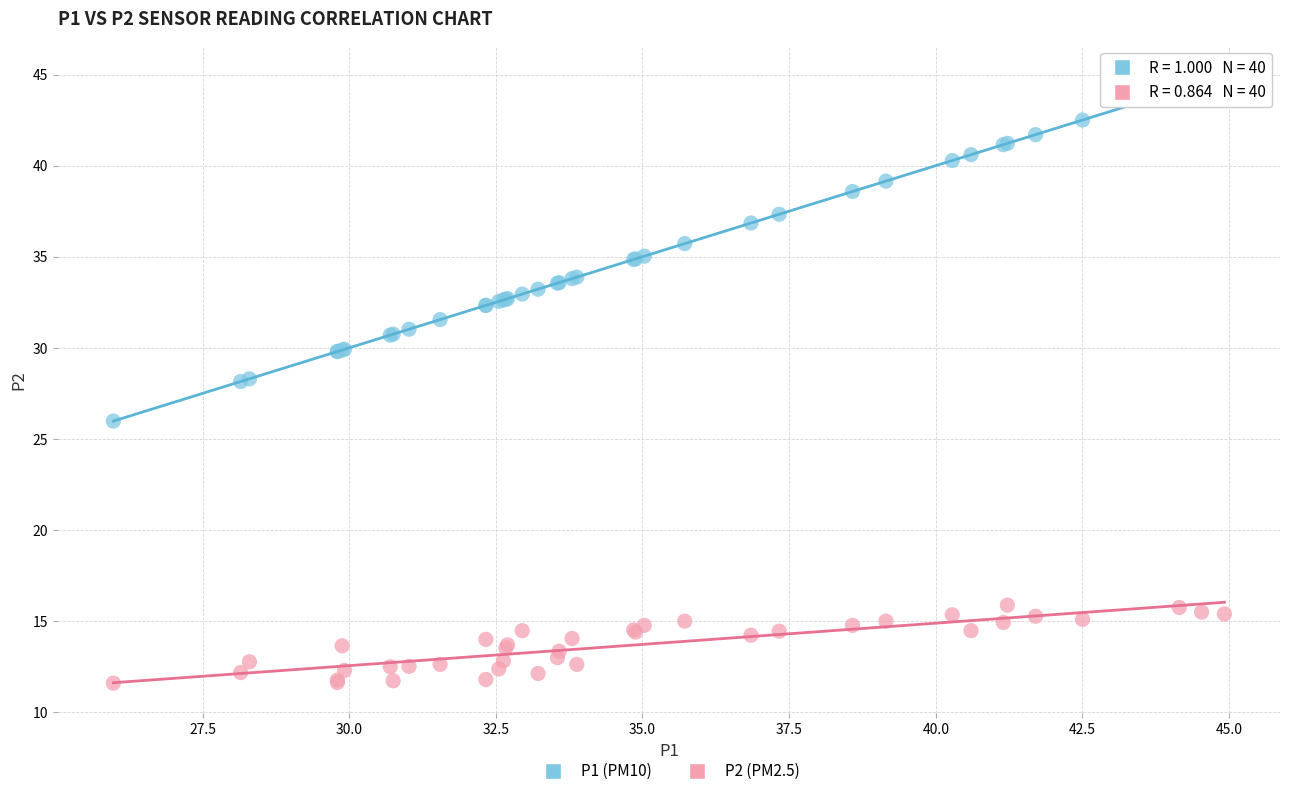

Which series has the widest spread of Y values?

P1 (PM10)